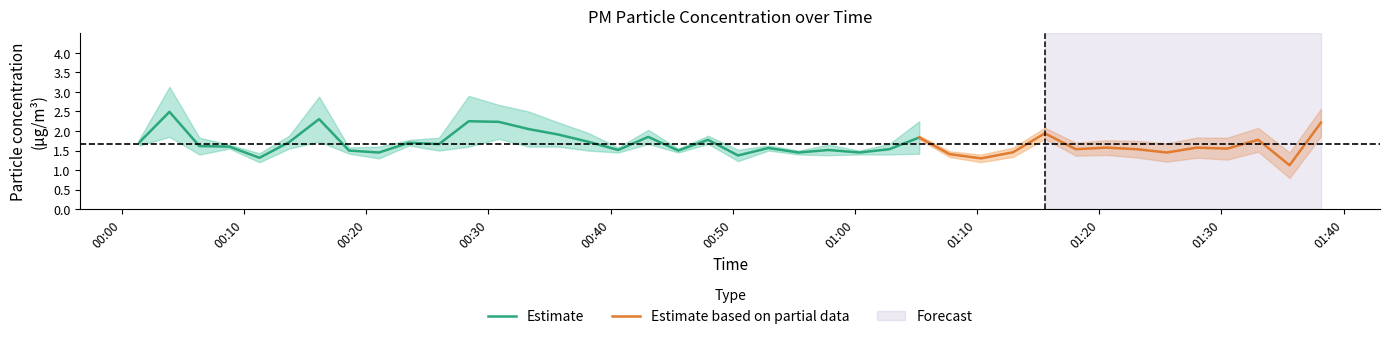

What is the maximum value for Estimate?

2.5